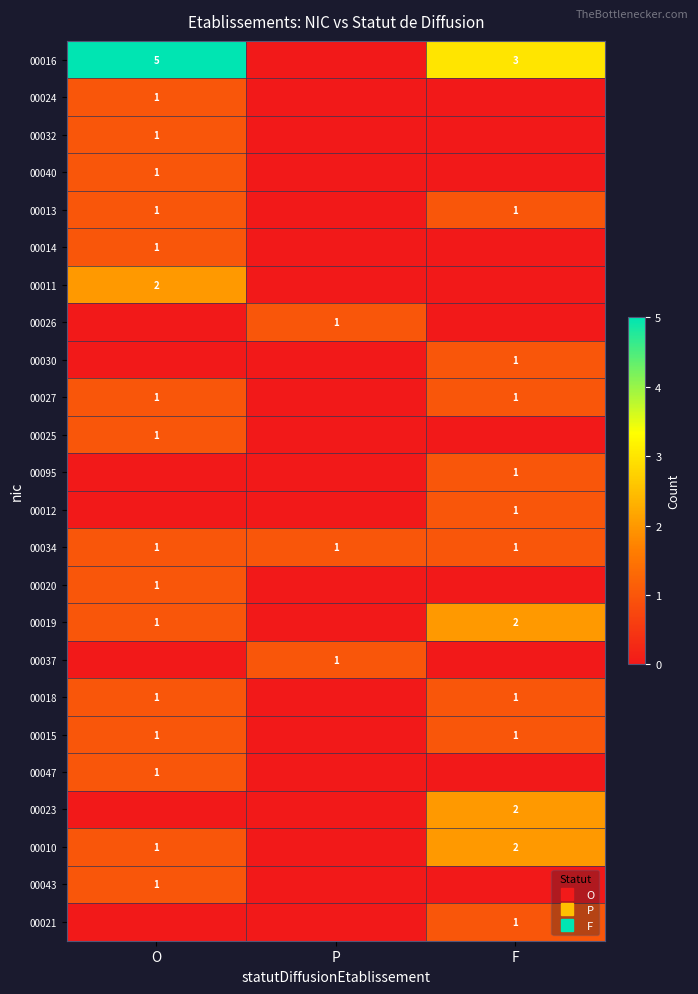

What is the difference between the maximum and minimum values in the 00019 series?

2